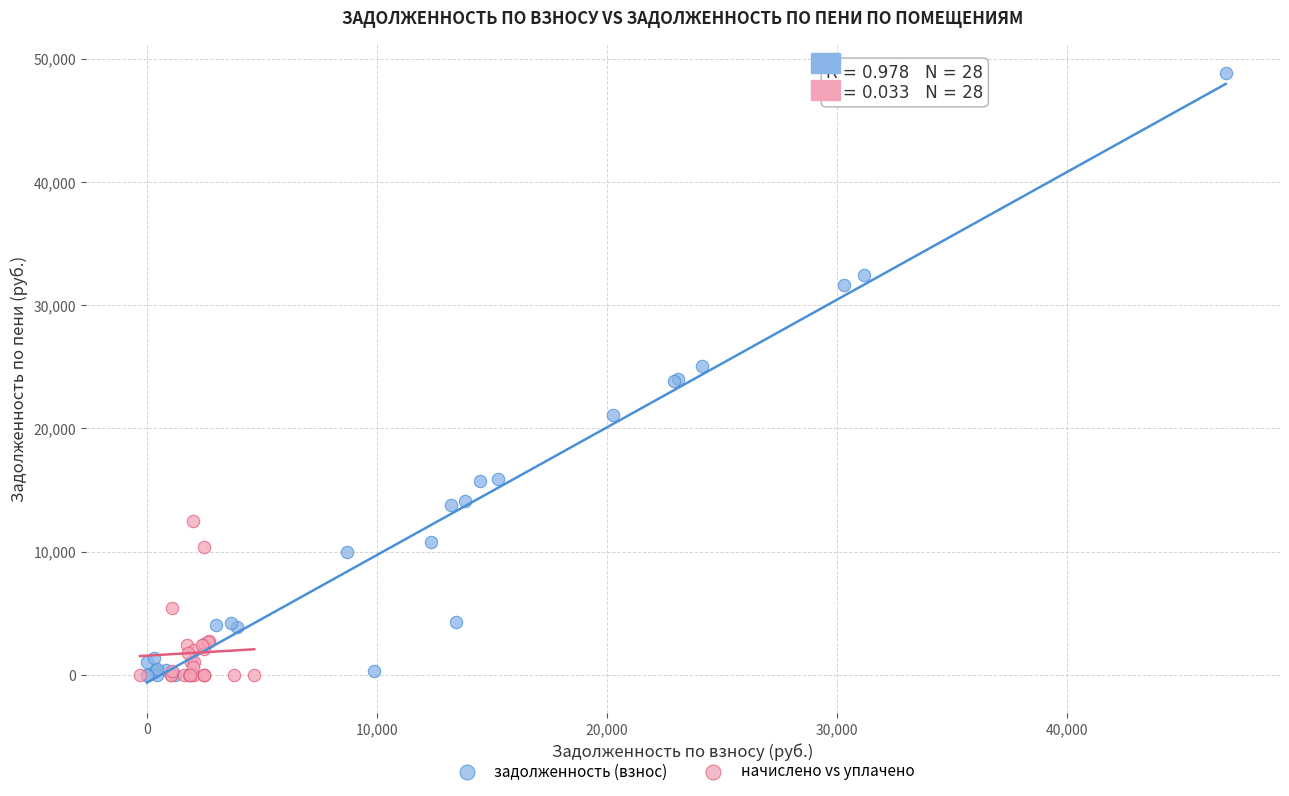

Which series reaches the maximum Y coordinate?

задолженность (взнос)